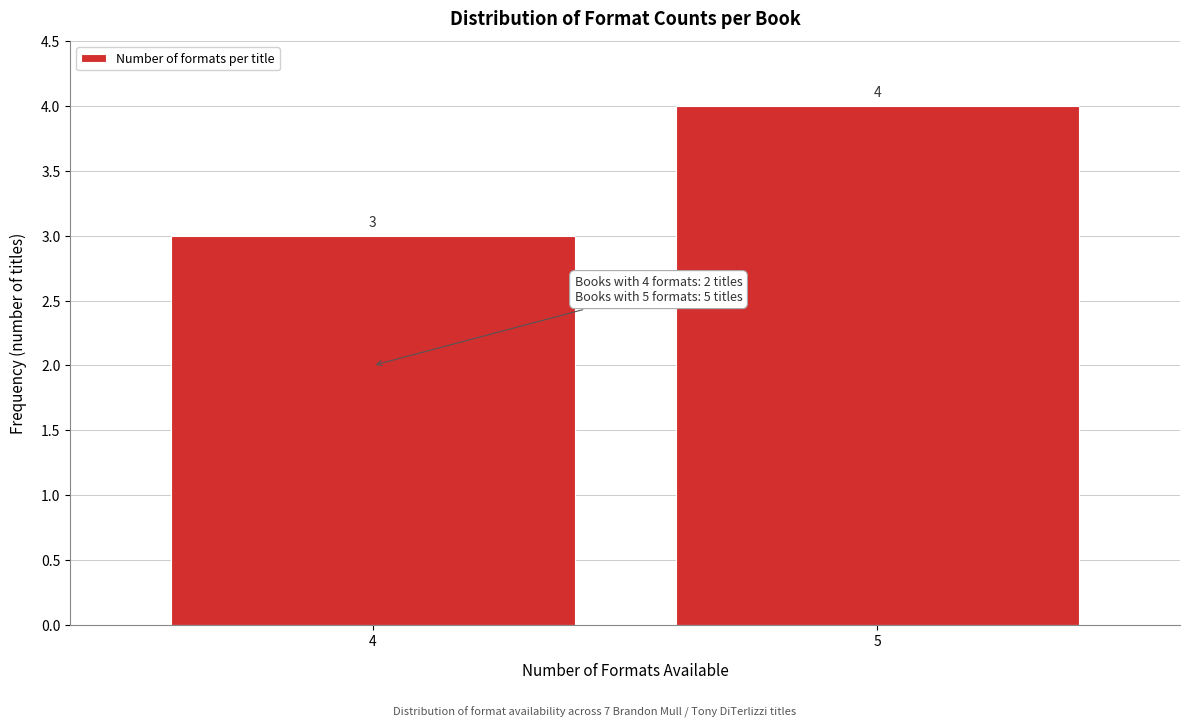

Reading left to right, list all the values displayed in this chart.

4=3	5=4